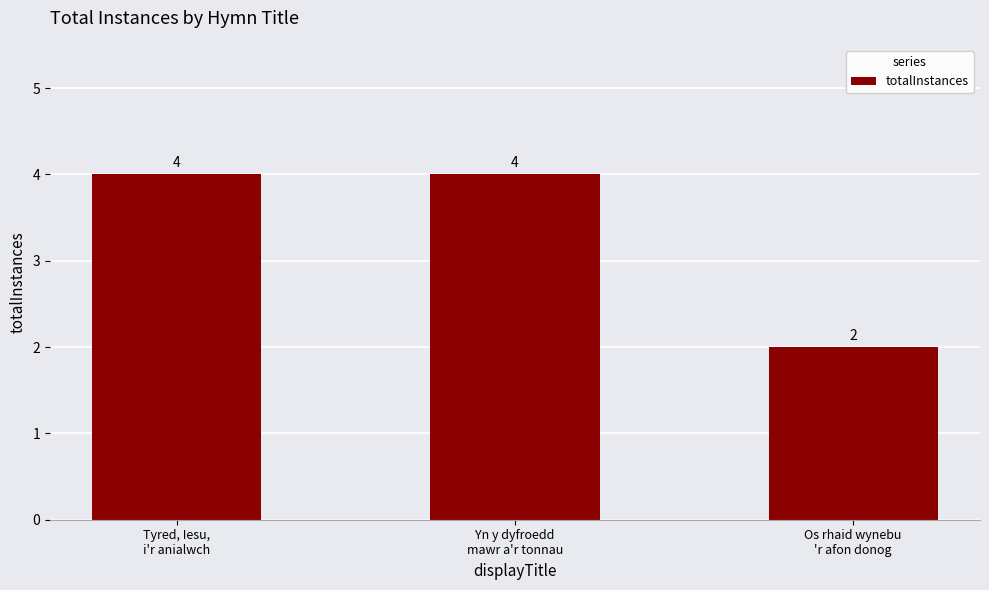

What is the value of the 3rd bar from the left?

2